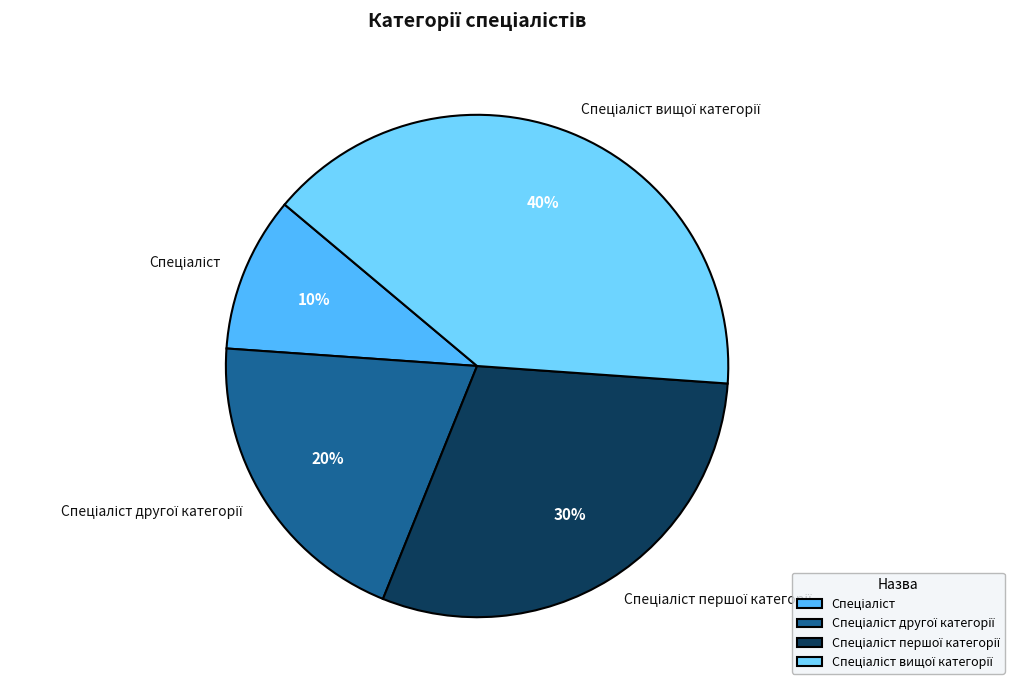

Is there any slice that represents more than half of the pie?

No